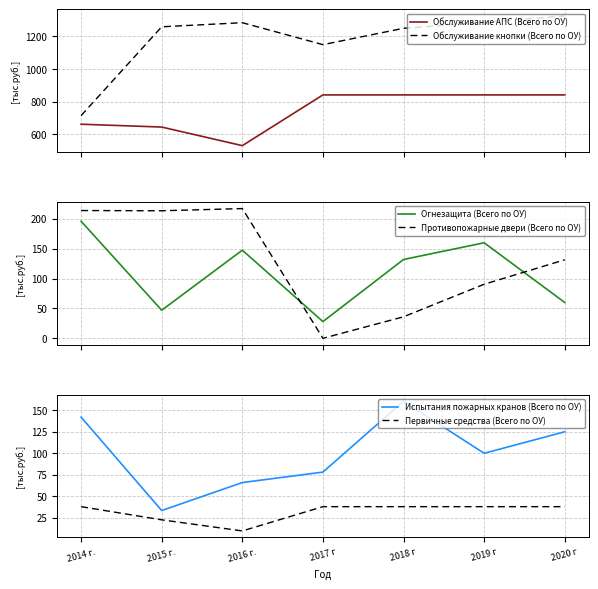

What is the highest value of the Противопожарные двери (Всего по ОУ) series?

217.3